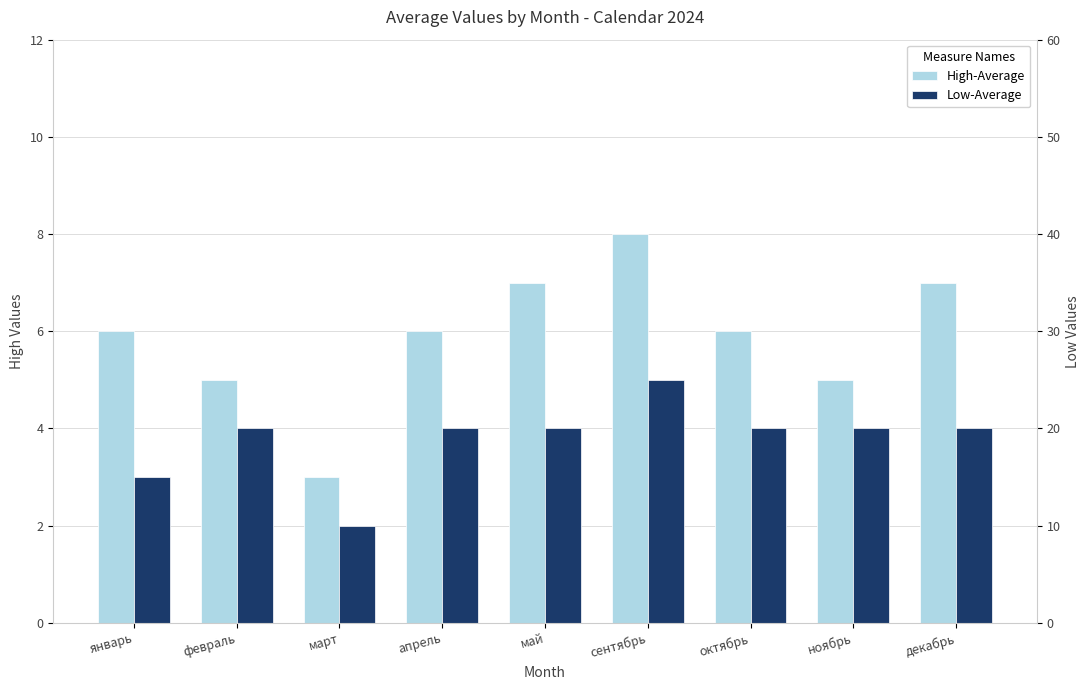

The value of Low-Average at апрель is 1. True or false?

False